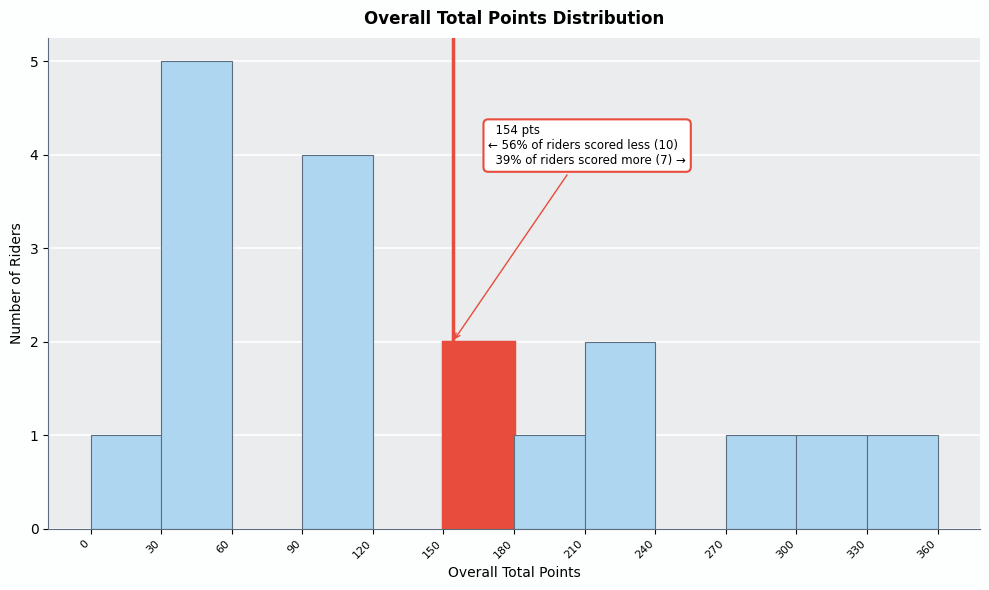

Over which range of the x-axis is the bar tallest?

30 to 60